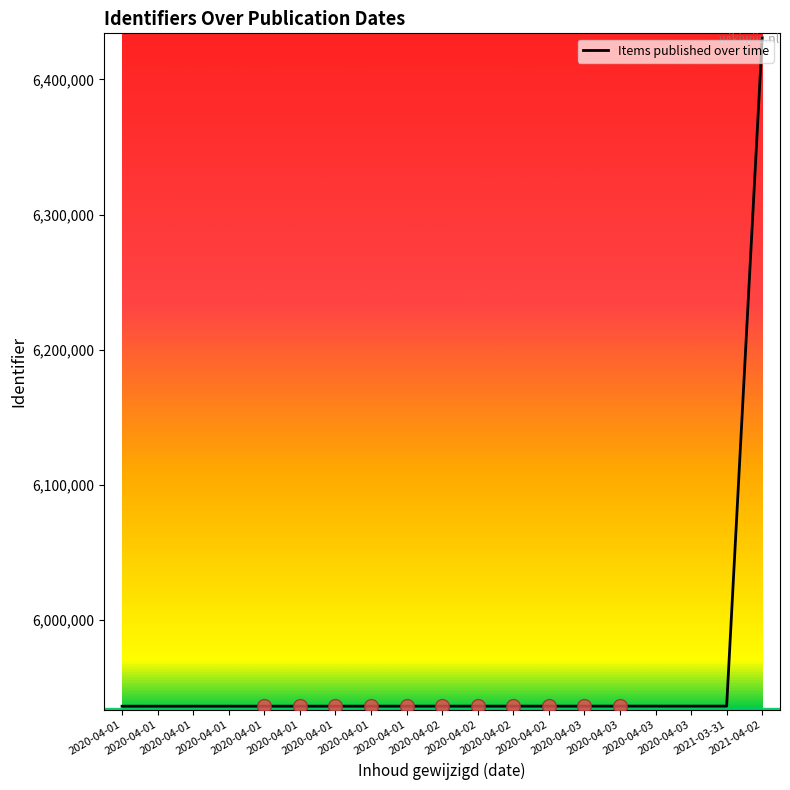

Is this an area chart (filled region under the line)?

No